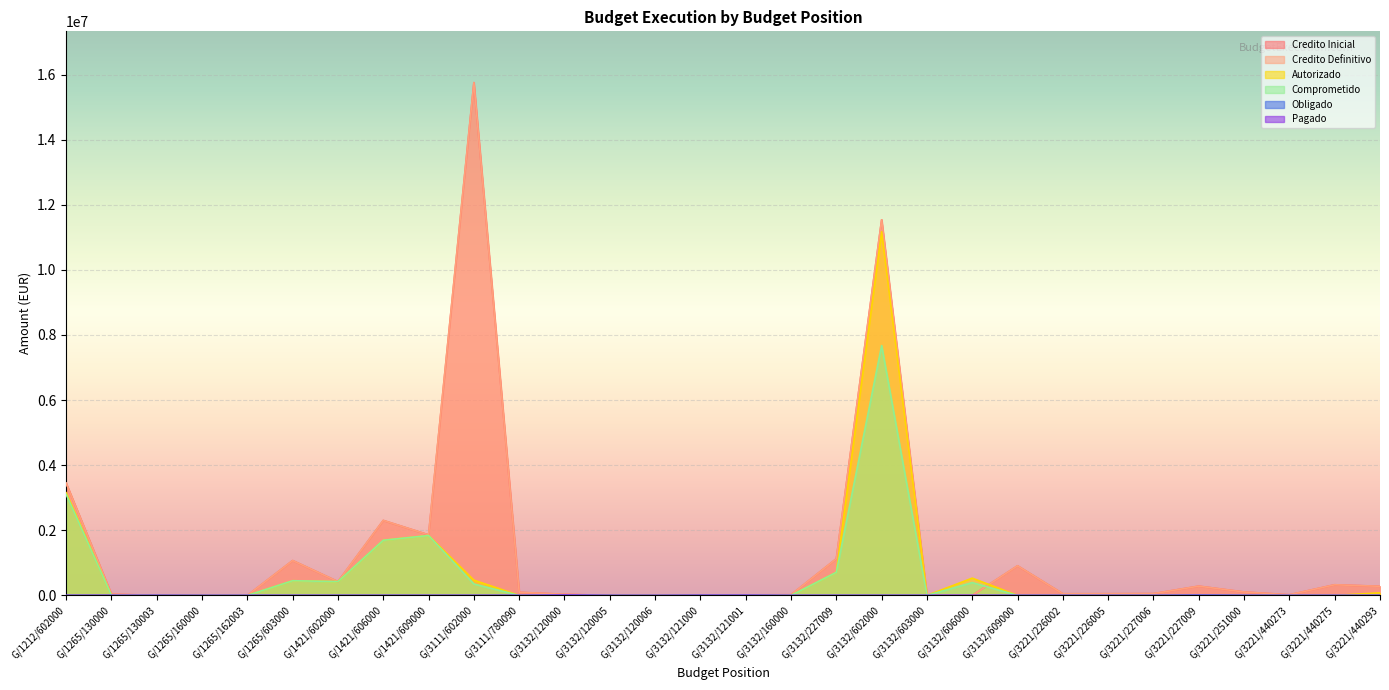

What is the label of the 9th point from the right?

G/3132/609000